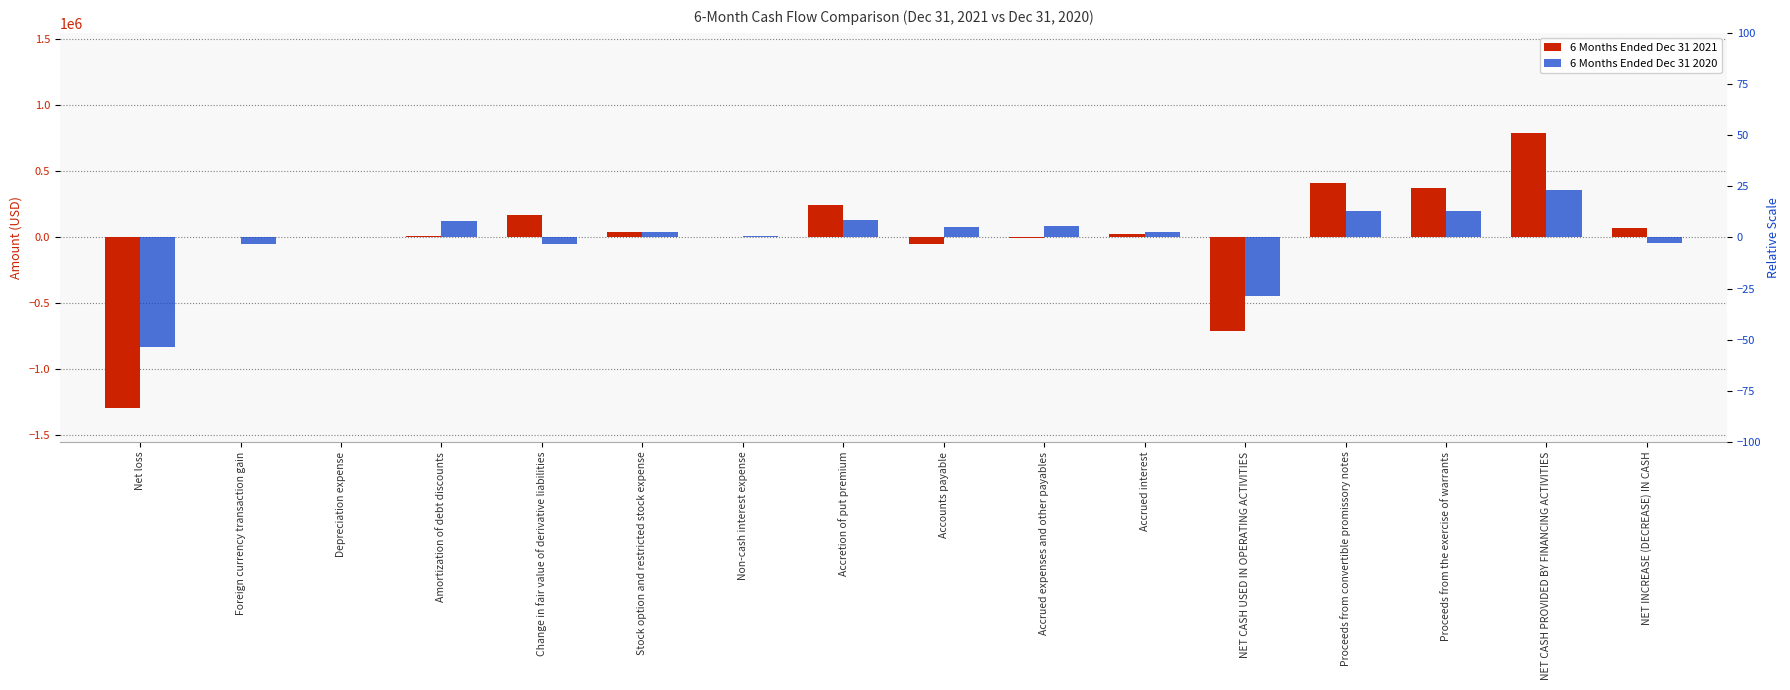

What is the sum of all 6 Months Ended Dec 31 2020 values?

-144701